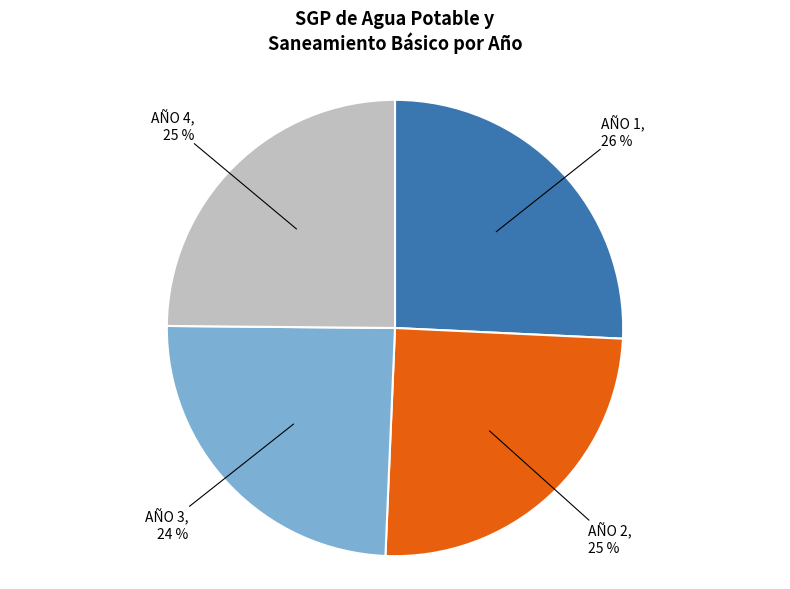

To the nearest percent, what is the average slice percentage?

25%